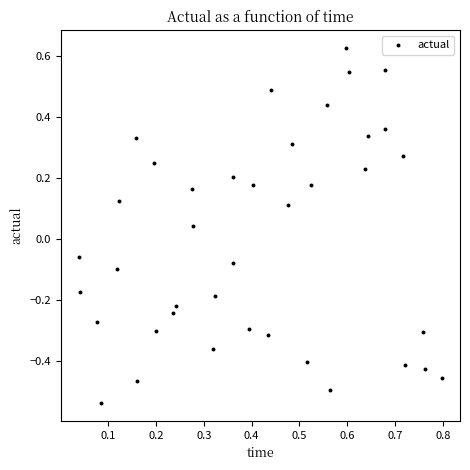

What is the range of X values (max minus min)?

0.8